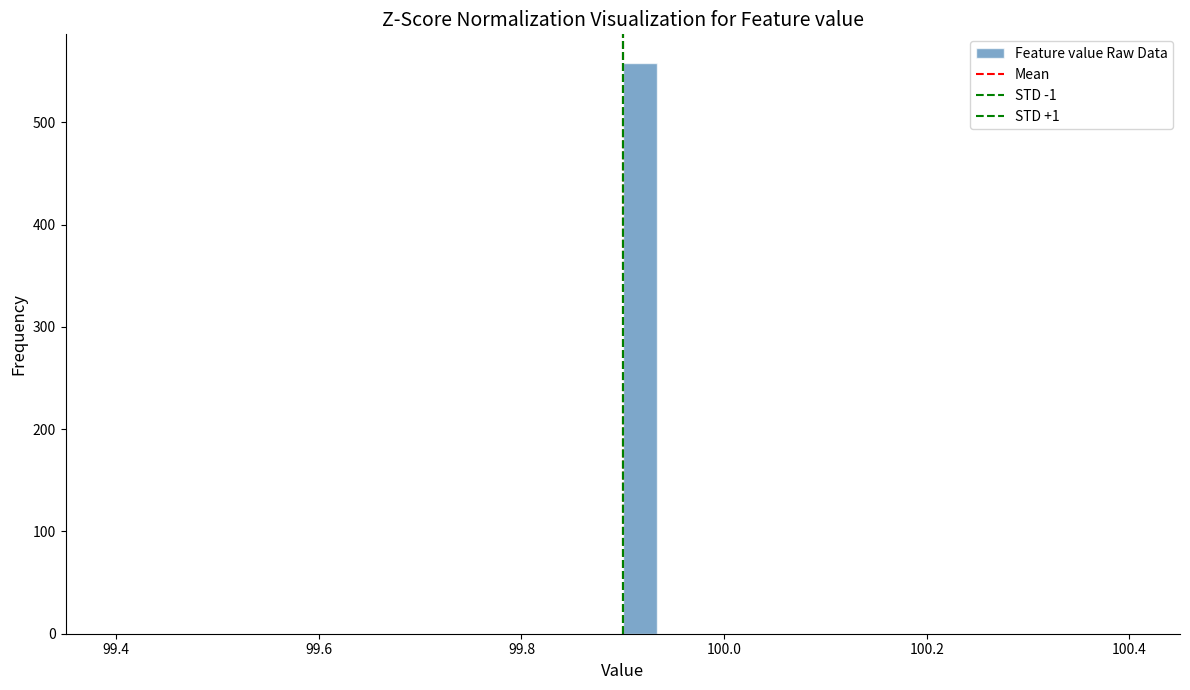

Read against the x-axis, roughly where is the centre of the tallest bar?

99.92